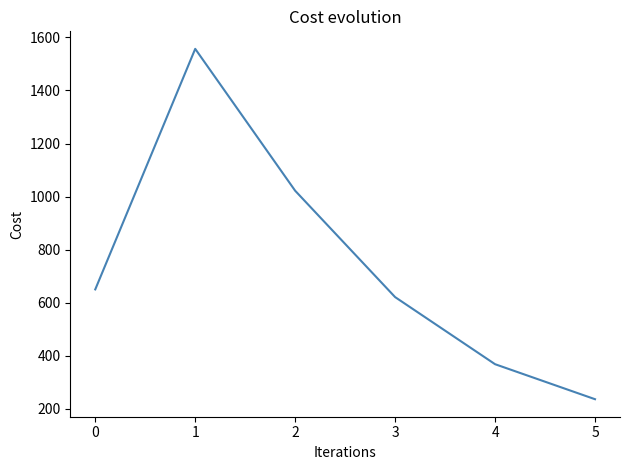

What value does the data have at 0?

650